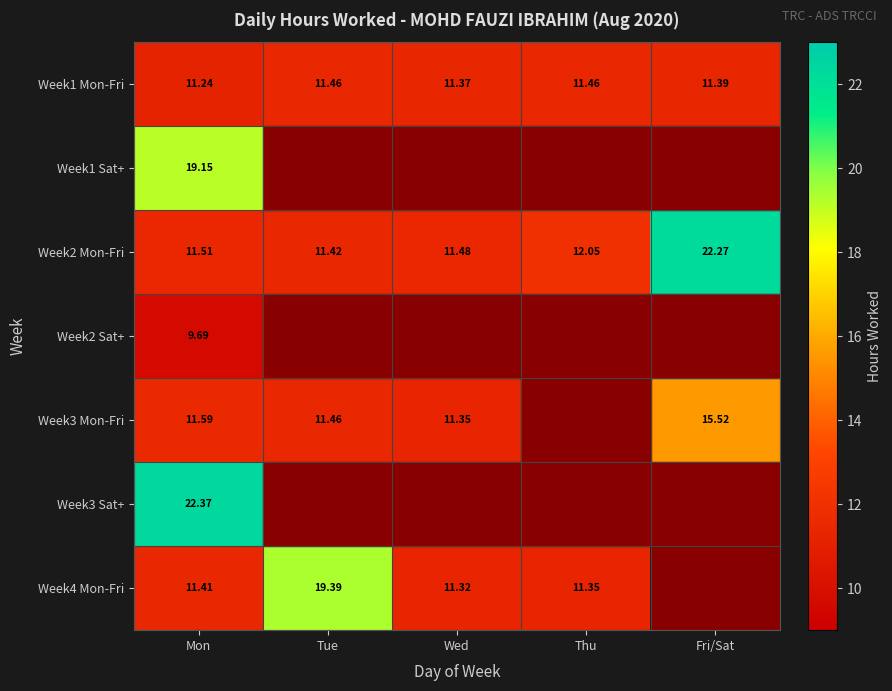

The value of Week1 Mon-Fri at Thu is 11.5. True or false?

True